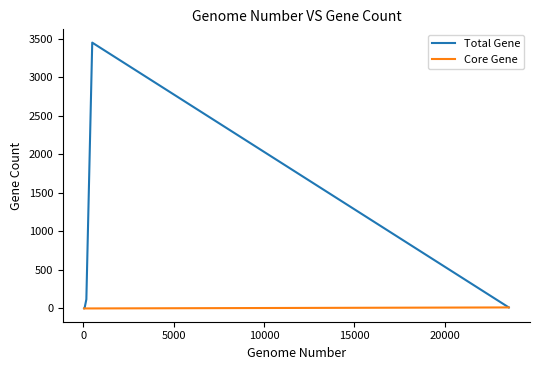

Rank the series by their average value, from lowest to highest.

Core Gene, Total Gene